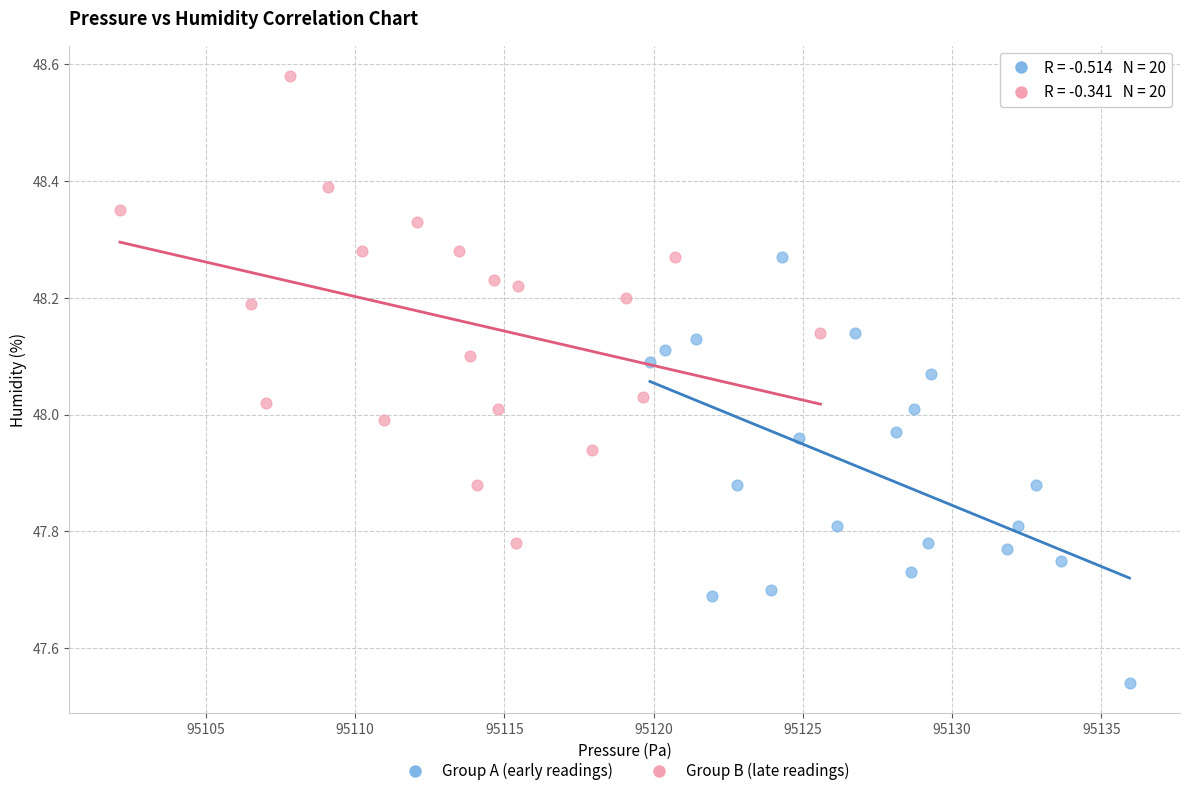

Which series contains the highest Y value?

Group B (late readings)